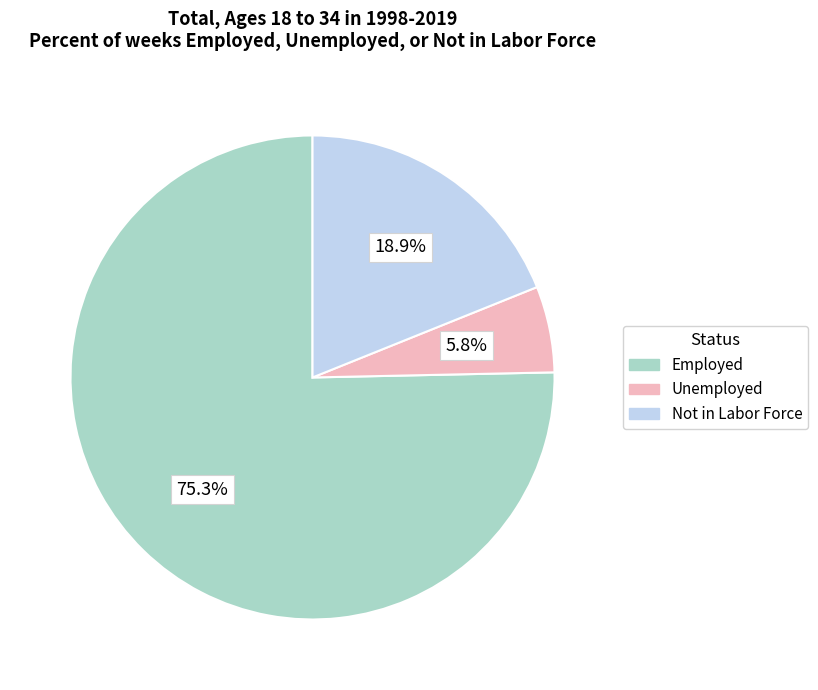

To the nearest percent, what percentage of the pie is Unemployed?

6%